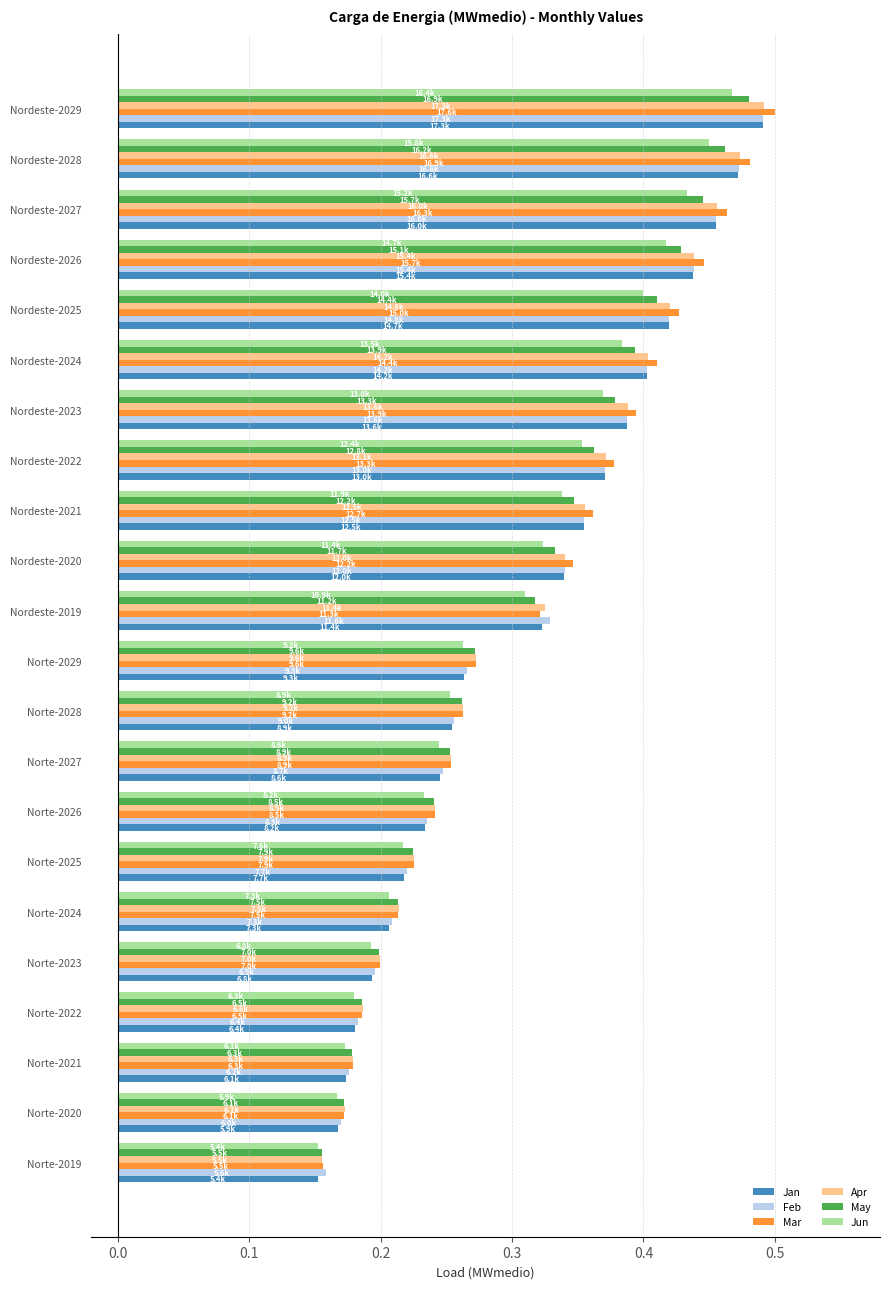

Which series has the widest spread of values?

Mar